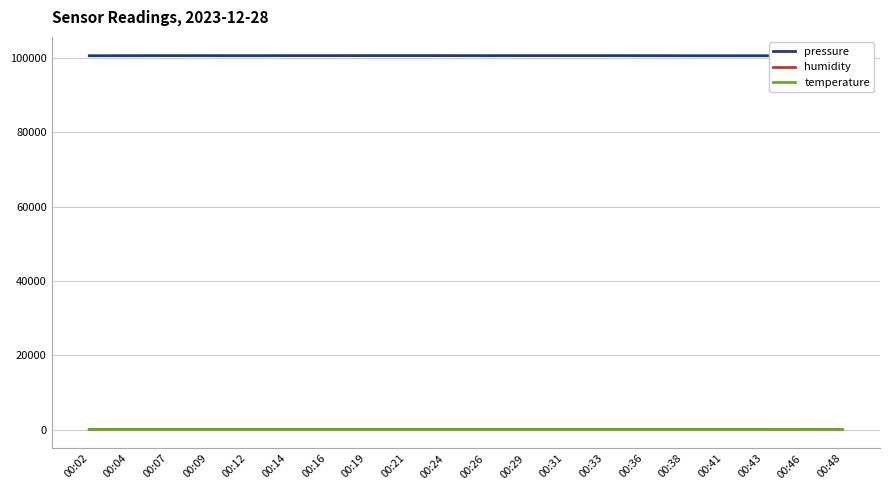

At how many categories does at least one series exceed 40767?

20